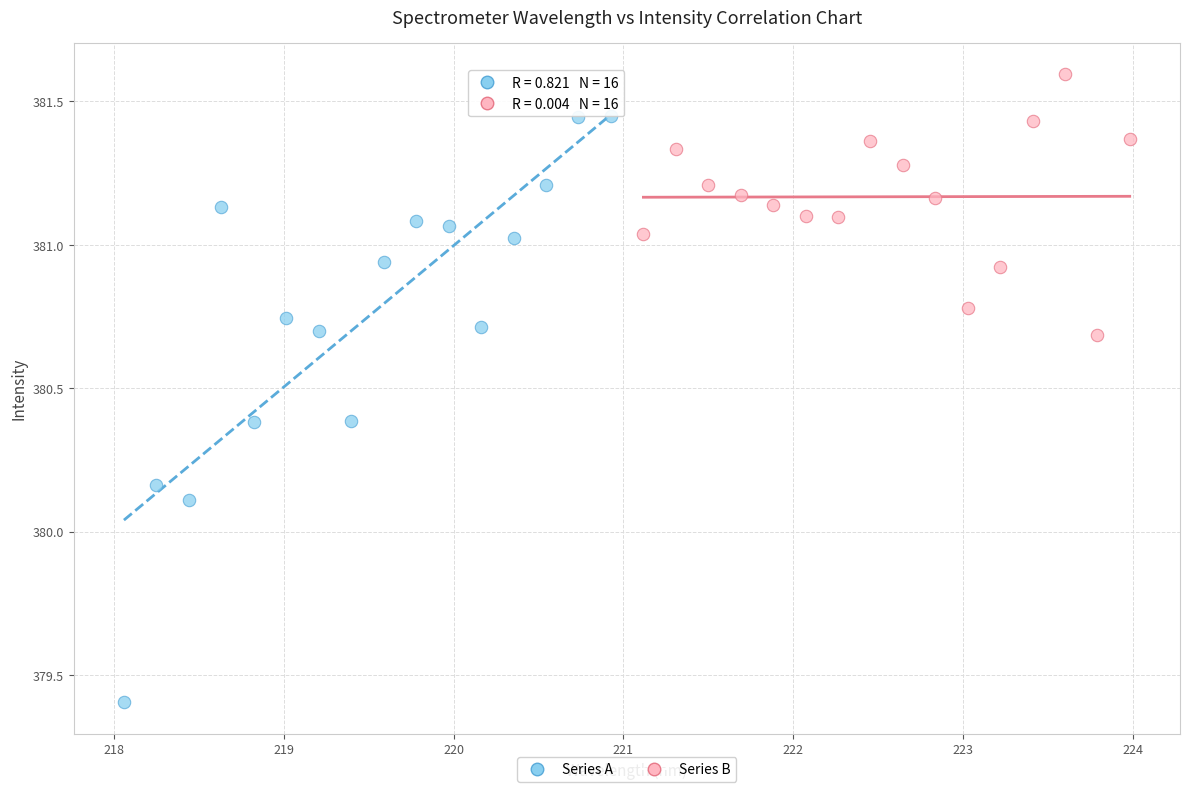

Which series reaches the maximum Y coordinate?

Series B